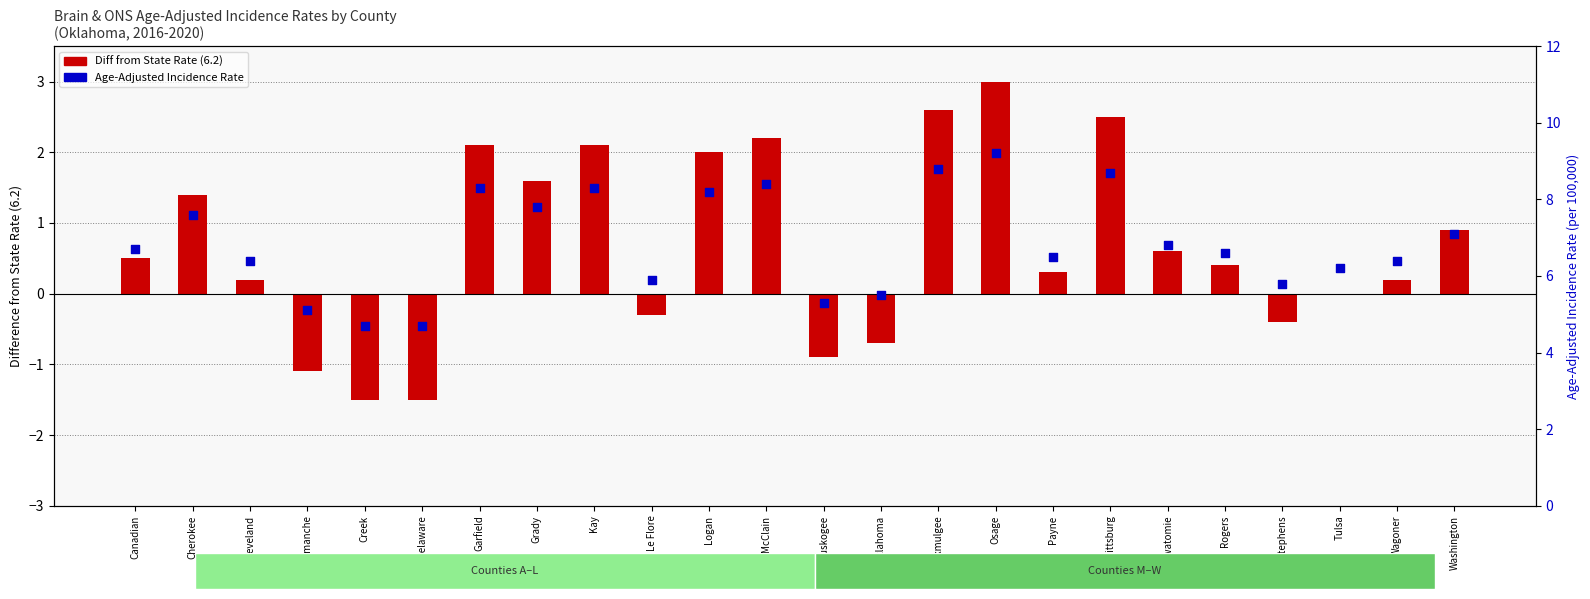

At how many categories does at least one series exceed 5?

22